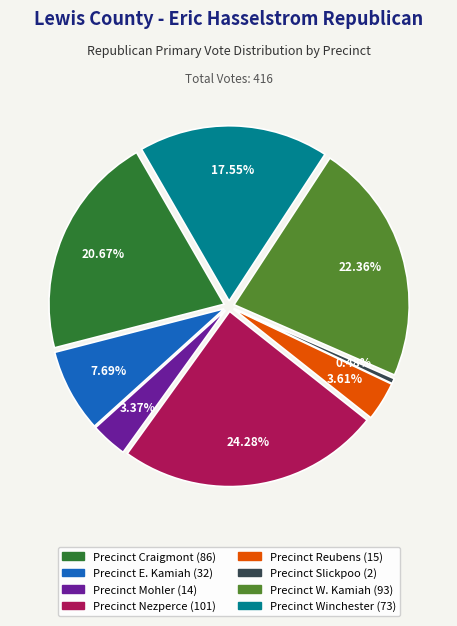

True or false: Precinct E. Kamiah accounts for 19% of the total.

False